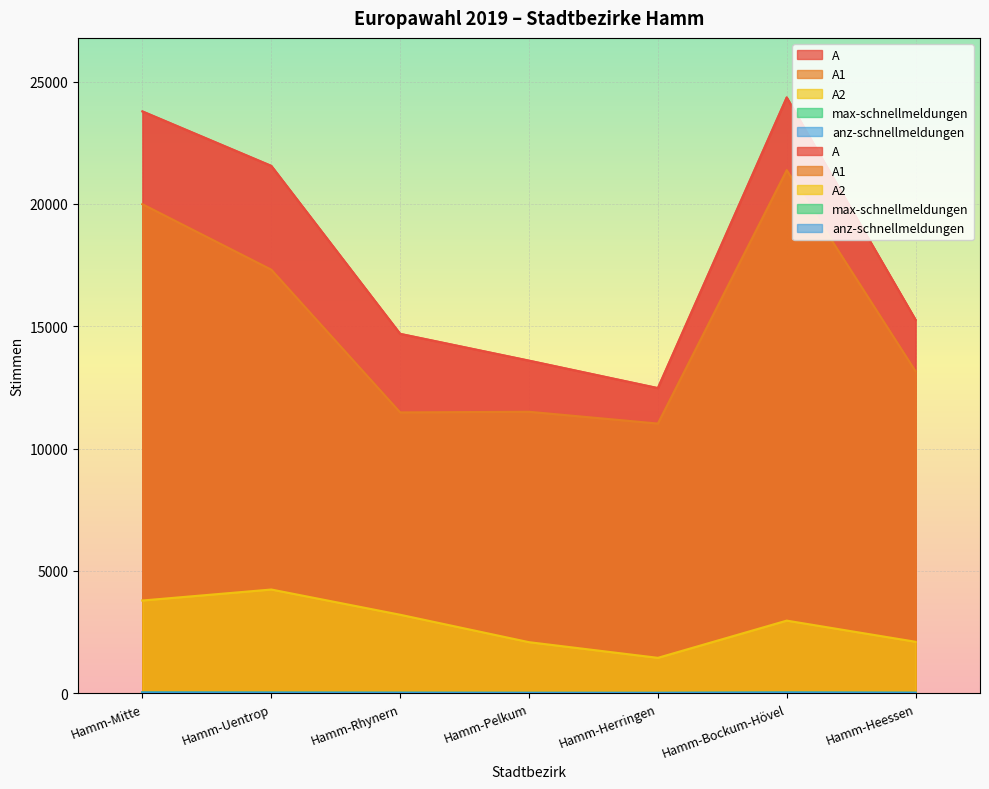

At which label is A2 closest to 2844?

Hamm-Bockum-Hövel